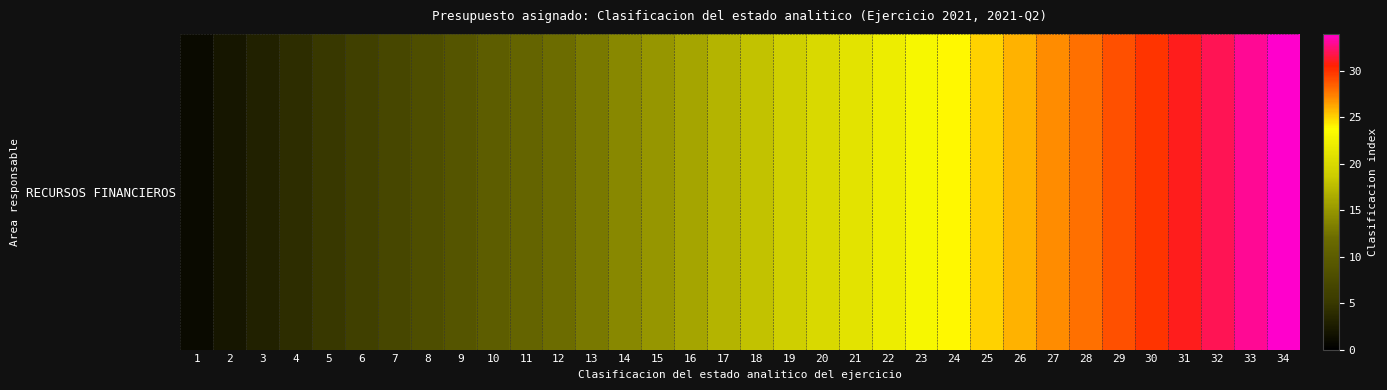

Which label corresponds to the smallest value in the chart?

1